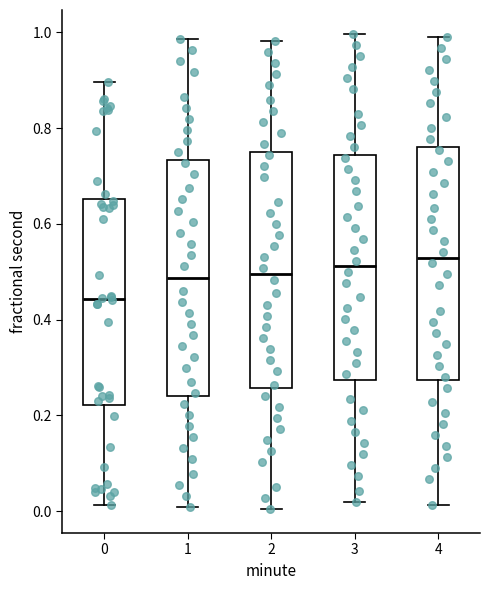

Reading left to right, transcribe this box plot: for each box, give where its median line is, the range the box spans, and where its two whiskers end, as read against the y-axis. The values are not printed on the chart, so give them approximately, as read against the axis.

0: median 0.44, box 0.22 to 0.66, whiskers 0.02 to 0.90
1: median 0.48, box 0.24 to 0.74, whiskers 0.00 to 0.98
2: median 0.50, box 0.26 to 0.74, whiskers 0.00 to 0.98
3: median 0.52, box 0.28 to 0.74, whiskers 0.02 to 1.00
4: median 0.52, box 0.28 to 0.76, whiskers 0.02 to 1.00